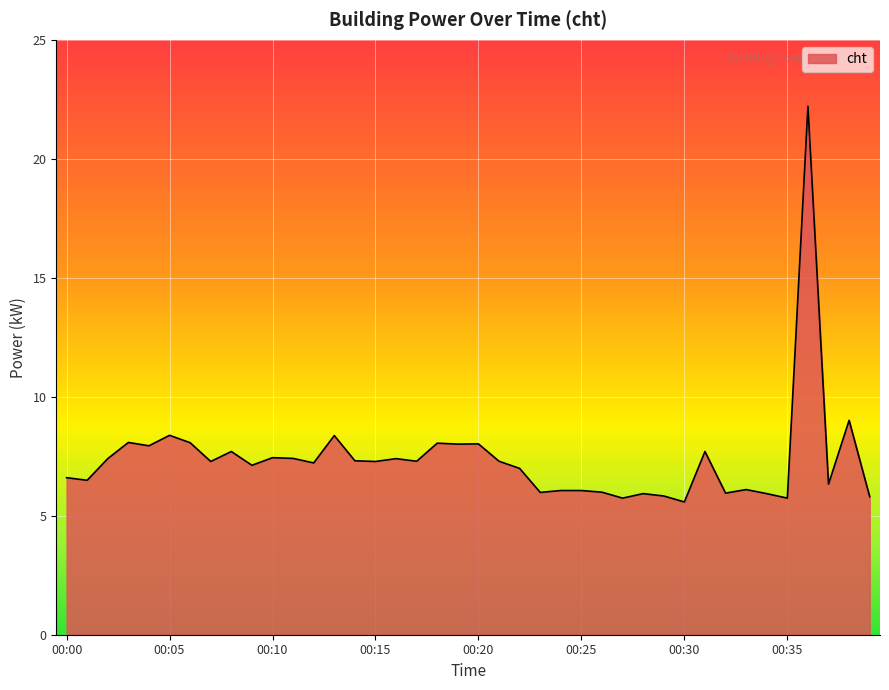

What is the smallest value displayed?

5.6